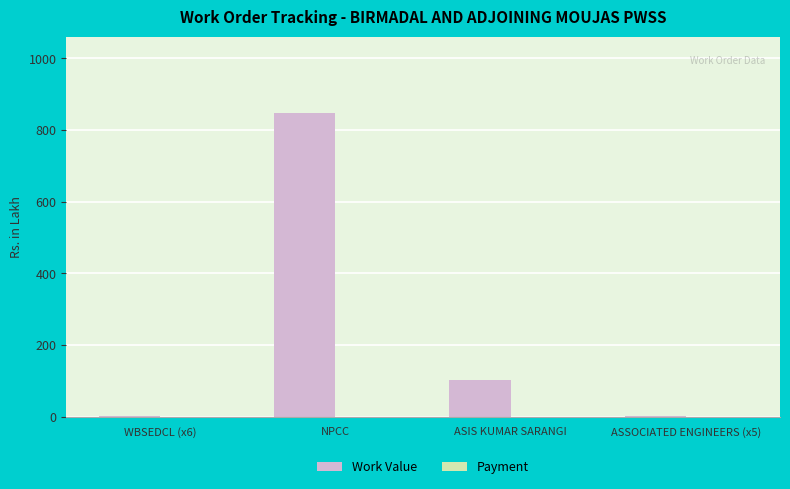

Are the bars horizontal?

No